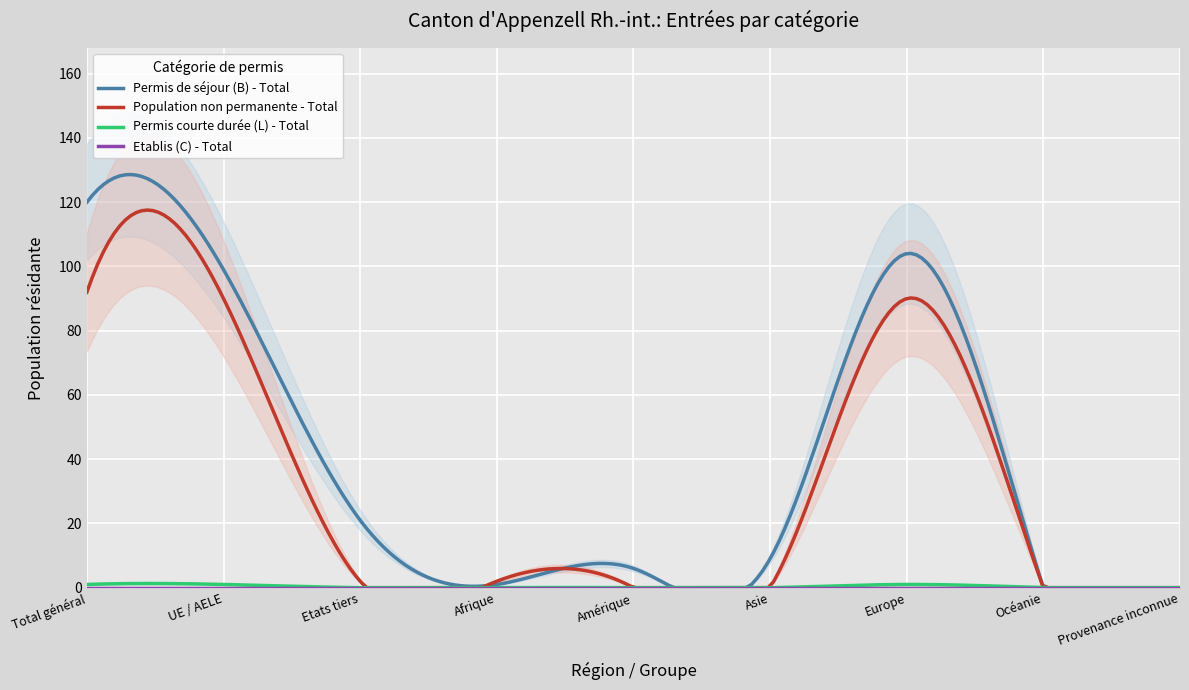

What is the sum of the Population non permanente - Total values at Afrique and Provenance inconnue?

2